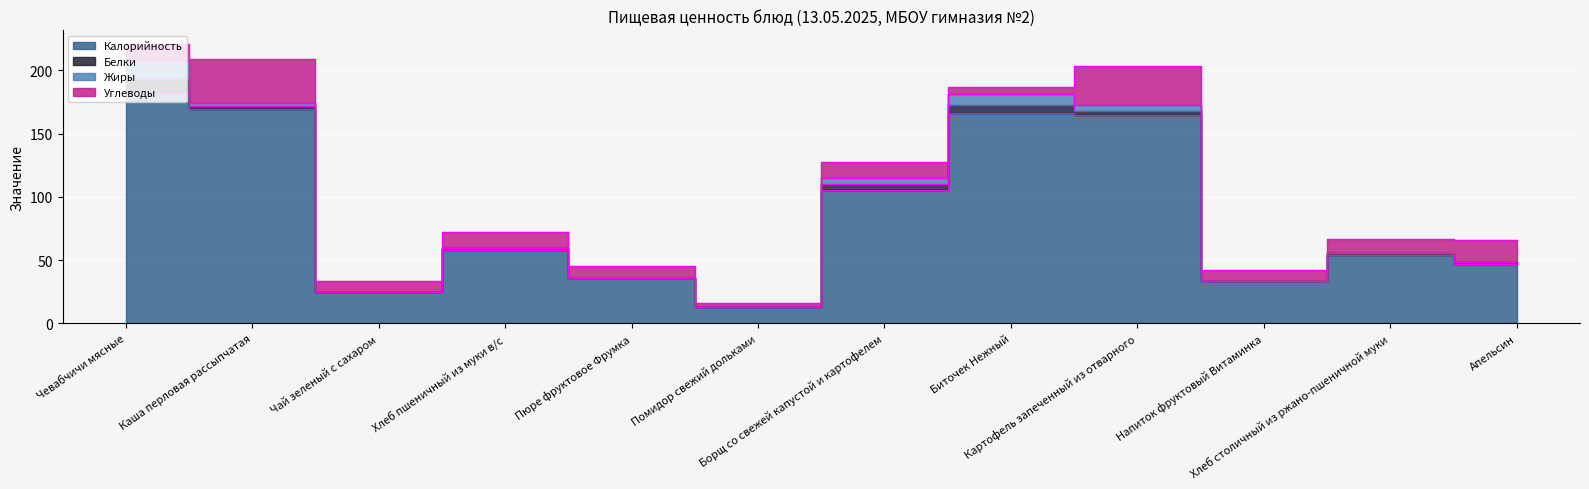

In Белки, how many points are lower than both neighbors (excluding endpoints)?

3